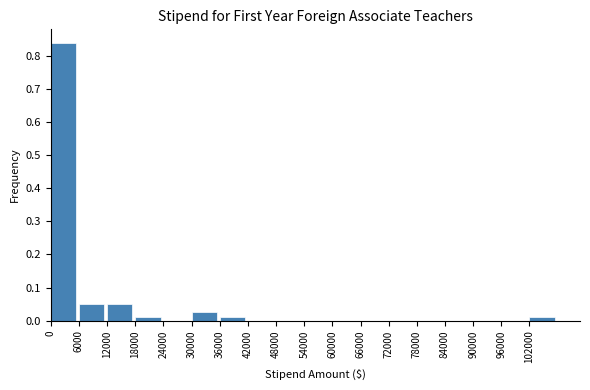

Reading left to right, list every bar in this chart as the range it spans on the x-axis followed by its height. The values are not printed on the chart, so give them approximately, as read against the axis.

0 to 6000: 0.84
6000 to 12000: 0.05
12000 to 18000: 0.05
18000 to 24000: 0.01
24000 to 30000: 0
30000 to 36000: 0.03
36000 to 42000: 0.01
42000 to 48000: 0
48000 to 54000: 0
54000 to 60000: 0
60000 to 66000: 0
66000 to 72000: 0
72000 to 78000: 0
78000 to 84000: 0
84000 to 90000: 0
90000 to 96000: 0
96000 to 102000: 0
102000 to 108000: 0.01